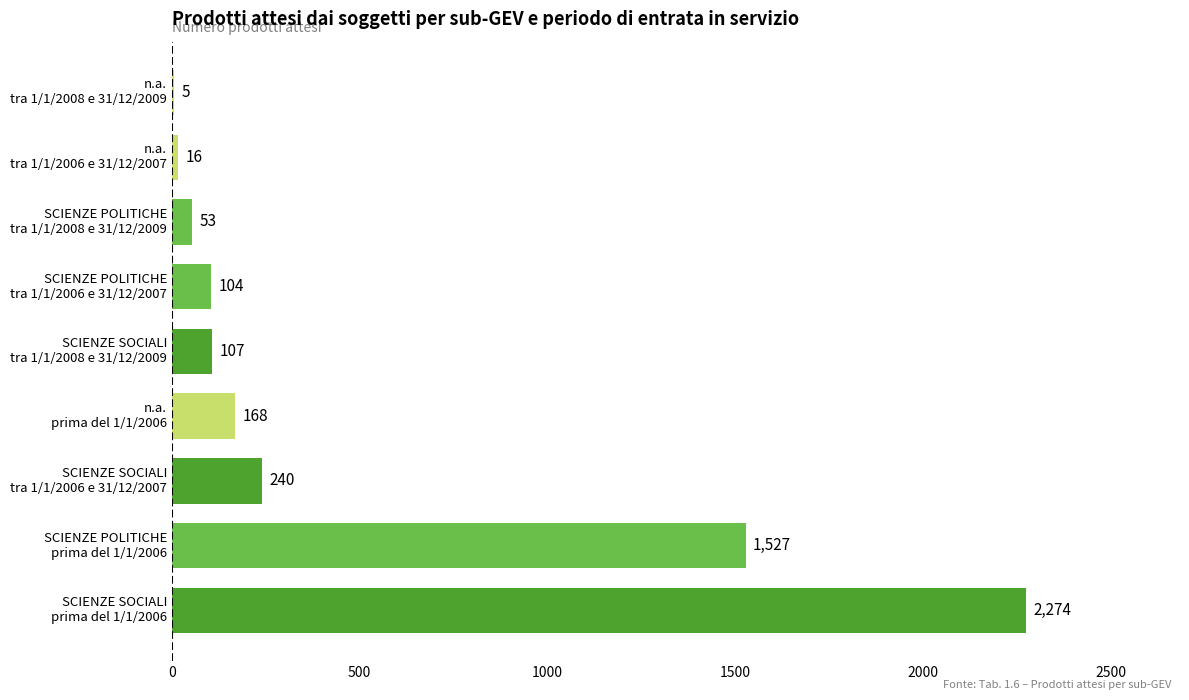

What is the maximum value shown in the chart?

2274